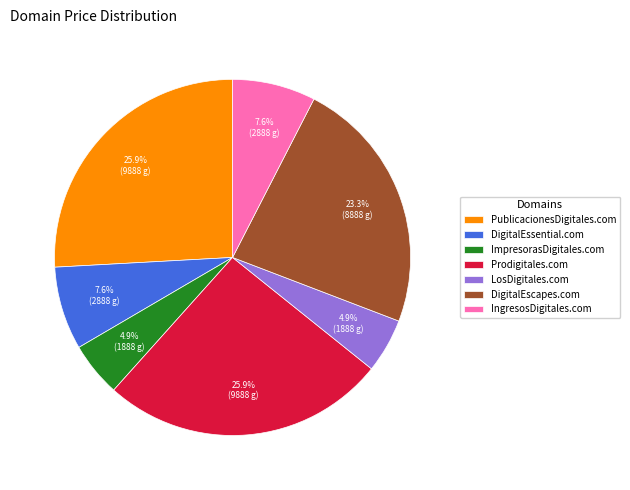

To the nearest percent, what is the average slice percentage?

14%